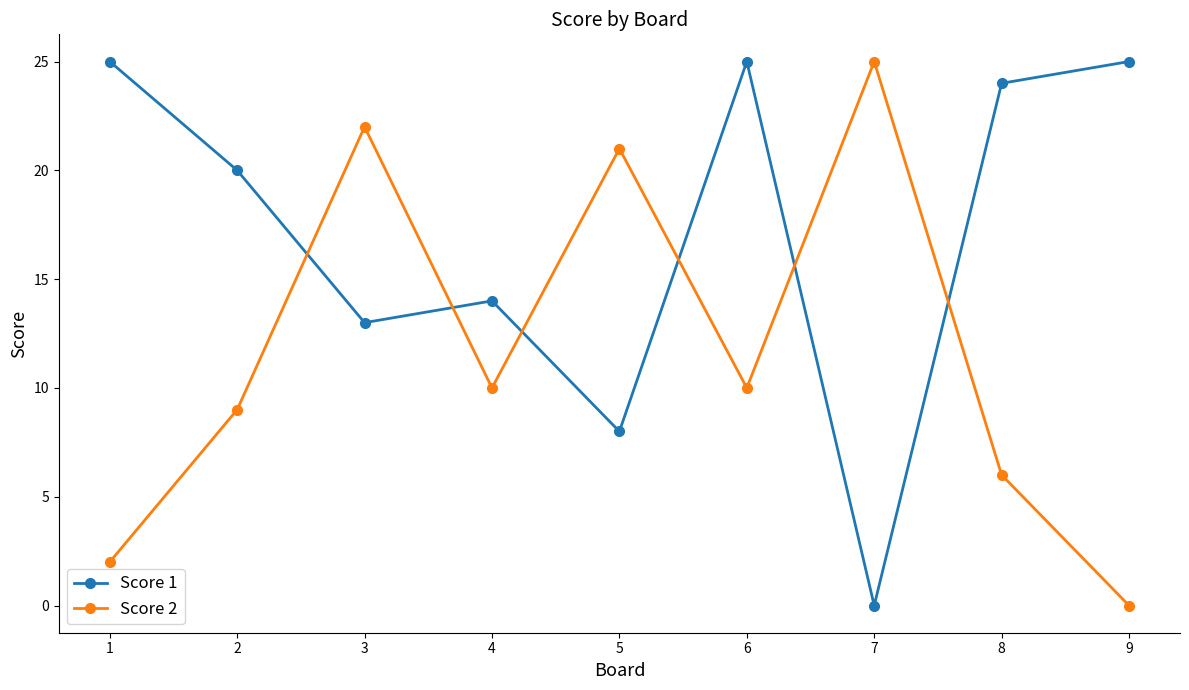

How many interior local peaks does the Score 2 series have?

3